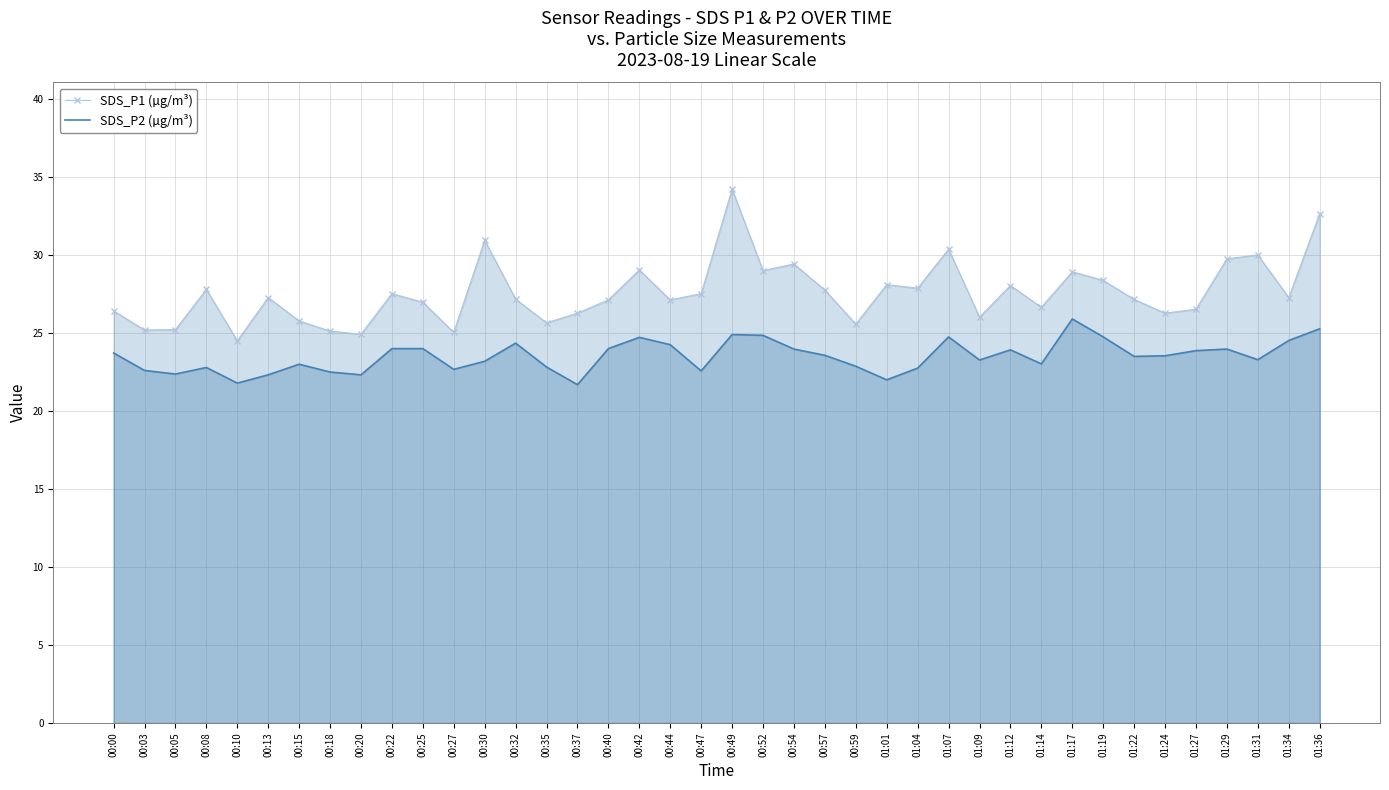

Reading right to left, transcribe all the data shown in this chart.

SDS_P1 (µg/m³): 32.6	27.2	30.0	29.7	26.5	26.2	27.1	28.4	28.9	26.6	28.0	26.0	30.4	27.9	28.1	25.6	27.7	29.4	29.0	34.2	27.5	27.1	29.0	27.1	26.2	25.6	27.1	30.9	25.0	26.9	27.5	24.9	25.1	25.8	27.2	24.5	27.8	25.2	25.2	26.4
SDS_P2 (µg/m³): 25.2	24.5	23.3	23.9	23.9	23.5	23.5	24.7	25.9	23.0	23.9	23.2	24.7	22.7	22.0	22.9	23.6	23.9	24.8	24.9	22.6	24.2	24.7	24.0	21.7	22.8	24.3	23.2	22.6	24.0	24.0	22.3	22.5	23.0	22.3	21.8	22.8	22.4	22.6	23.7